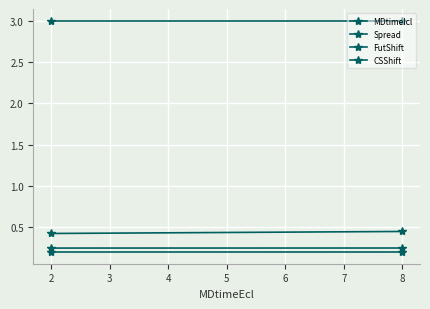

What is the minimum value shown in the chart?

0.2